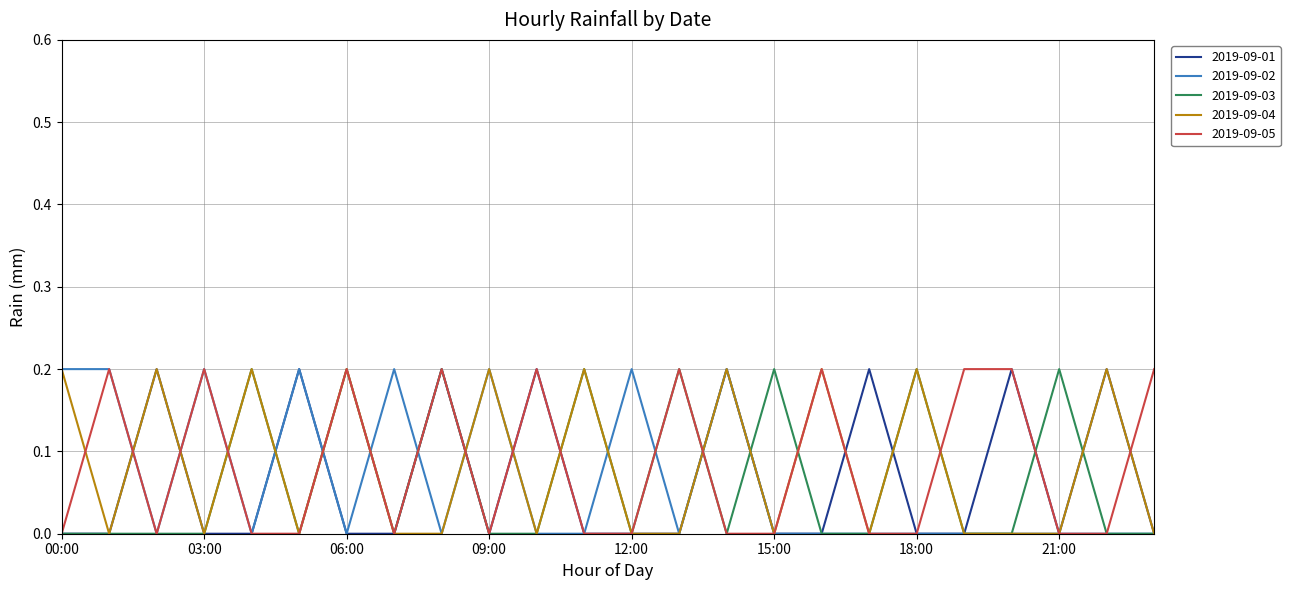

Reading left to right, transcribe all the data shown in this chart.

2019-09-01: 00:00=0.0	01:00=0.0	02:00=0.2	03:00=0.0	04:00=0.0	05:00=0.2	06:00=0.0	07:00=0.0	08:00=0.2	09:00=0.0	10:00=0.2	11:00=0.0	12:00=0.0	13:00=0.0	14:00=0.2	15:00=0.0	16:00=0.0	17:00=0.2	18:00=0.0	19:00=0.0	20:00=0.2	21:00=0.0	22:00=0.2	23:00=0.0
2019-09-02: 00:00=0.2	01:00=0.2	02:00=0.0	03:00=0.2	04:00=0.0	05:00=0.2	06:00=0.0	07:00=0.2	08:00=0.0	09:00=0.2	10:00=0.0	11:00=0.0	12:00=0.2	13:00=0.0	14:00=0.2	15:00=0.0	16:00=0.0	17:00=0.0	18:00=0.0	19:00=0.0	20:00=0.0	21:00=0.0	22:00=0.0	23:00=0.0
2019-09-03: 00:00=0.0	01:00=0.0	02:00=0.0	03:00=0.0	04:00=0.2	05:00=0.0	06:00=0.2	07:00=0.0	08:00=0.2	09:00=0.0	10:00=0.0	11:00=0.2	12:00=0.0	13:00=0.2	14:00=0.0	15:00=0.2	16:00=0.0	17:00=0.0	18:00=0.2	19:00=0.0	20:00=0.0	21:00=0.2	22:00=0.0	23:00=0.0
2019-09-04: 00:00=0.2	01:00=0.0	02:00=0.2	03:00=0.0	04:00=0.2	05:00=0.0	06:00=0.2	07:00=0.0	08:00=0.0	09:00=0.2	10:00=0.0	11:00=0.2	12:00=0.0	13:00=0.0	14:00=0.2	15:00=0.0	16:00=0.2	17:00=0.0	18:00=0.2	19:00=0.0	20:00=0.0	21:00=0.0	22:00=0.2	23:00=0.0
2019-09-05: 00:00=0.0	01:00=0.2	02:00=0.0	03:00=0.2	04:00=0.0	05:00=0.0	06:00=0.2	07:00=0.0	08:00=0.2	09:00=0.0	10:00=0.2	11:00=0.0	12:00=0.0	13:00=0.2	14:00=0.0	15:00=0.0	16:00=0.2	17:00=0.0	18:00=0.0	19:00=0.2	20:00=0.2	21:00=0.0	22:00=0.0	23:00=0.2